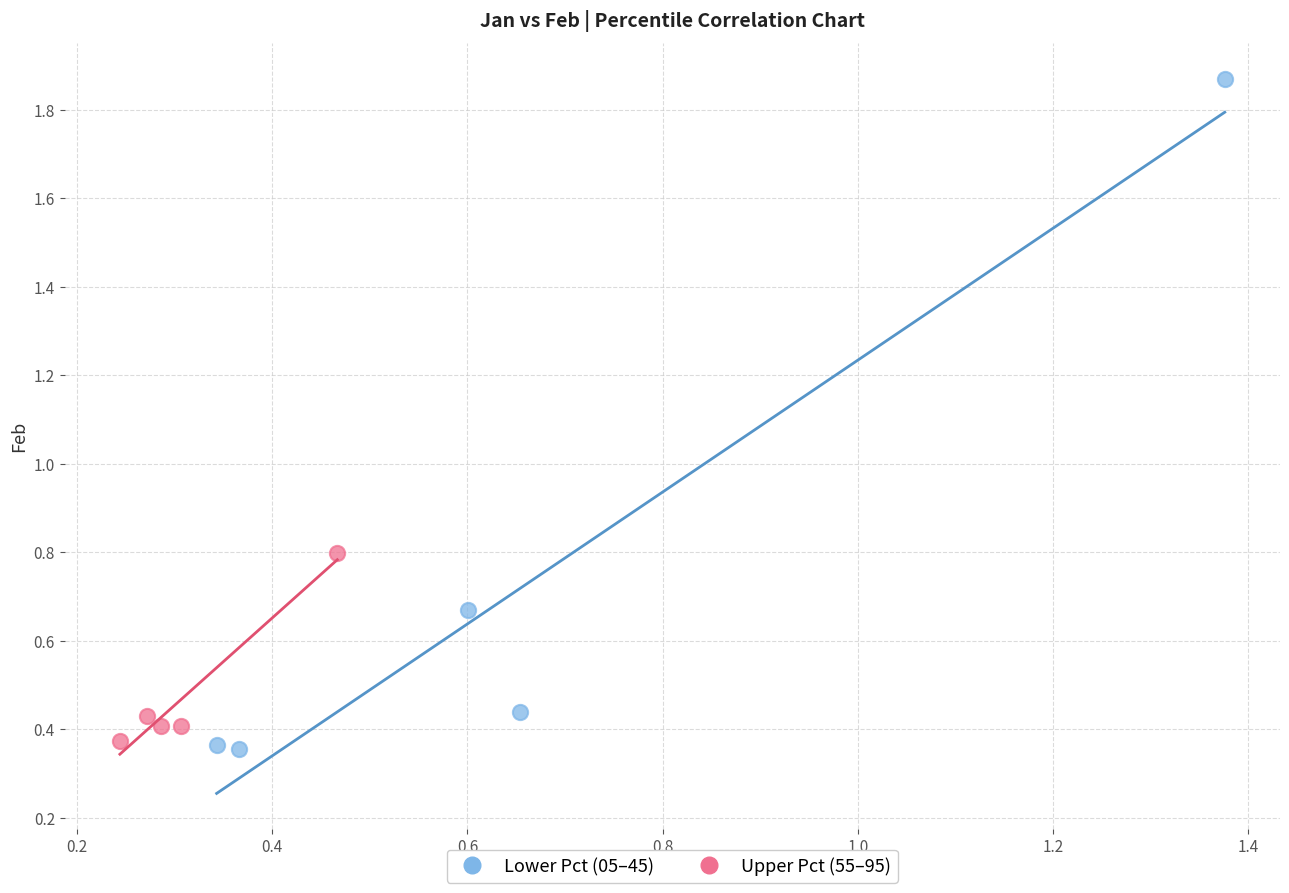

What are all the series names shown in the legend?

Lower Pct (05–45), Upper Pct (55–95)